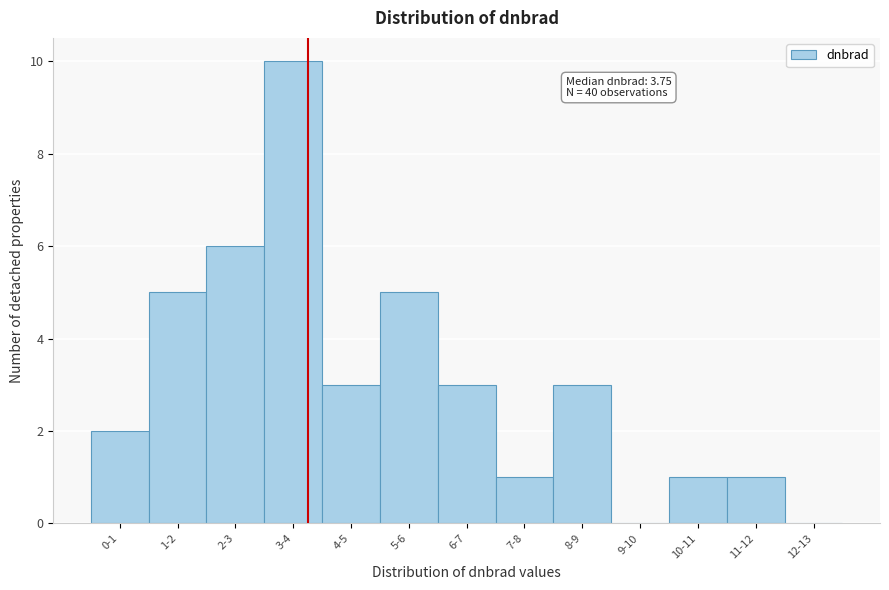

Reading left to right, list all the values displayed in this chart.

0-1=2	1-2=5	2-3=6	3-4=10	4-5=3	5-6=5	6-7=3	7-8=1	8-9=3	9-10=0	10-11=1	11-12=1	12-13=0